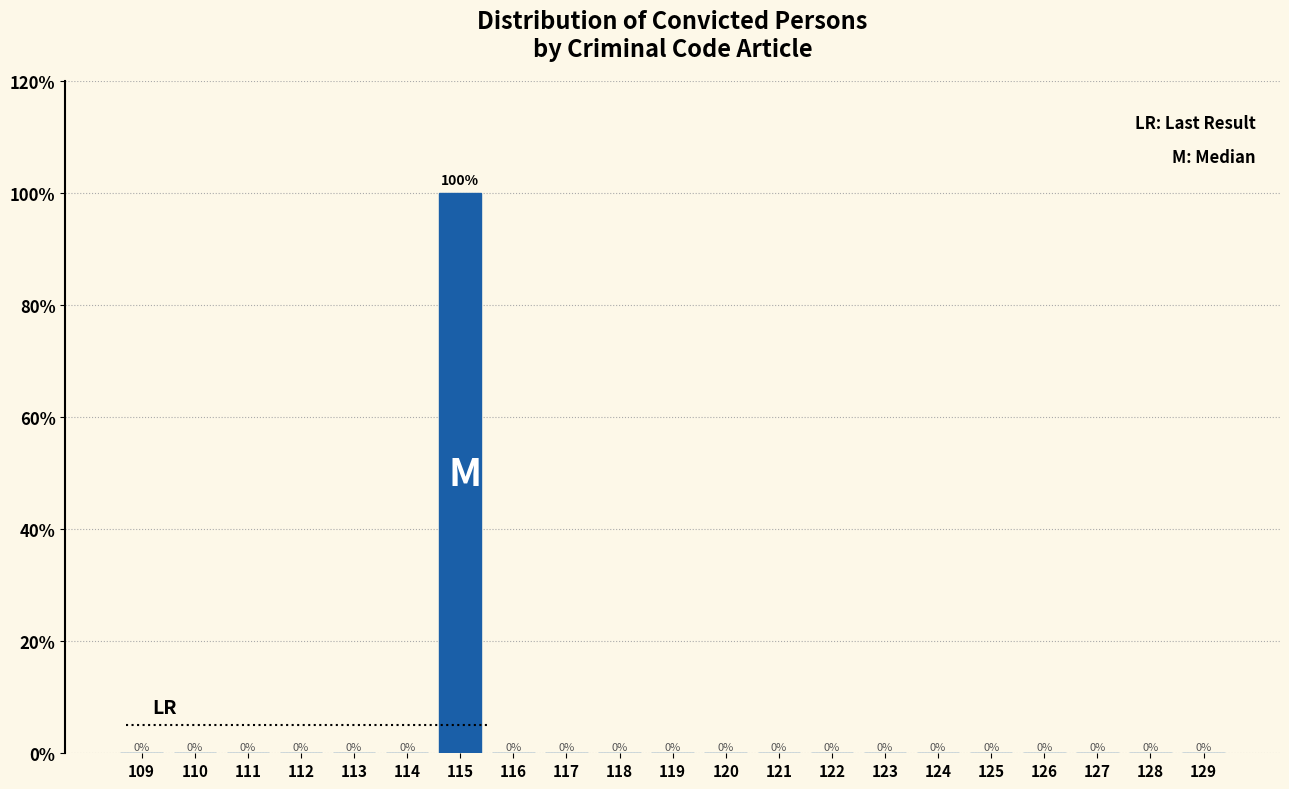

Reading left to right, list all the values displayed in this chart.

109=0	110=0	111=0	112=0	113=0	114=0	115=100	116=0	117=0	118=0	119=0	120=0	121=0	122=0	123=0	124=0	125=0	126=0	127=0	128=0	129=0